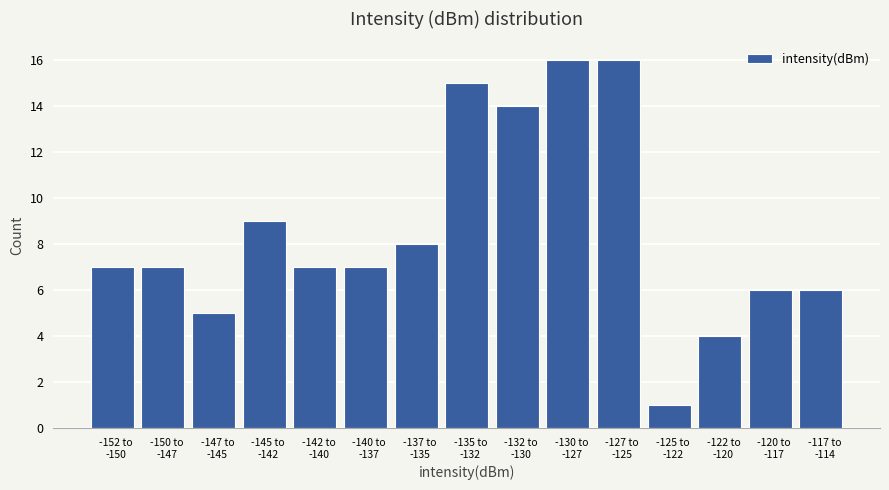

Reading right to left, transcribe all the data shown in this chart.

6	6	4	1	16	16	14	15	8	7	7	9	5	7	7